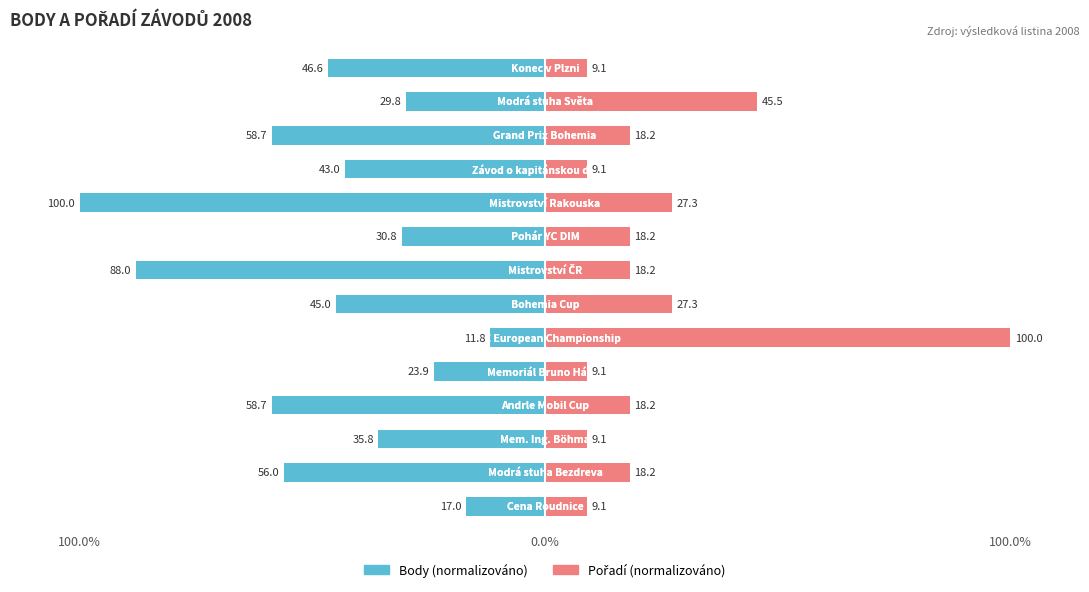

Which has a higher value, 100.0% or 5?

5